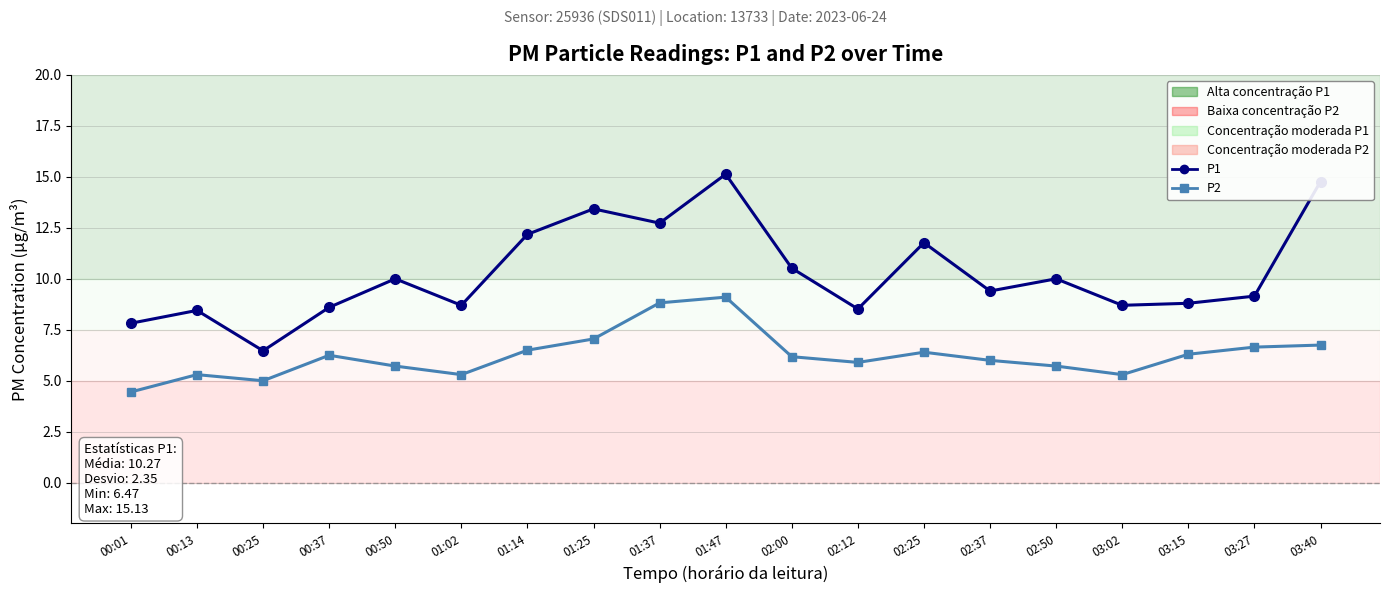

The value of P2 at 02:12 is 5.9. True or false?

True